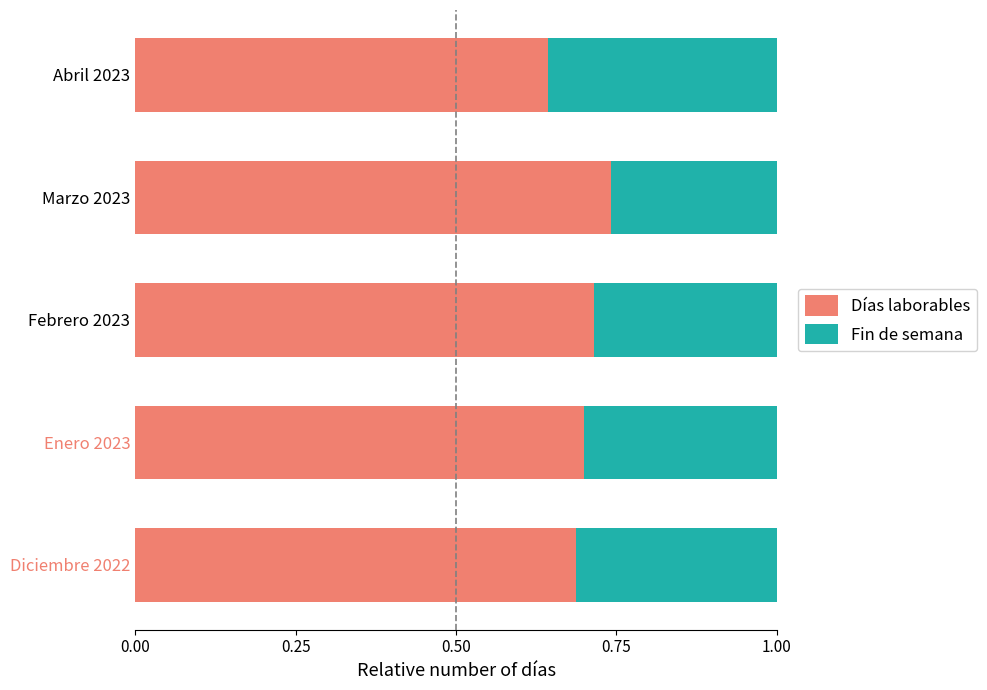

Which category has the lowest value in the Días laborables series?

Abril 2023